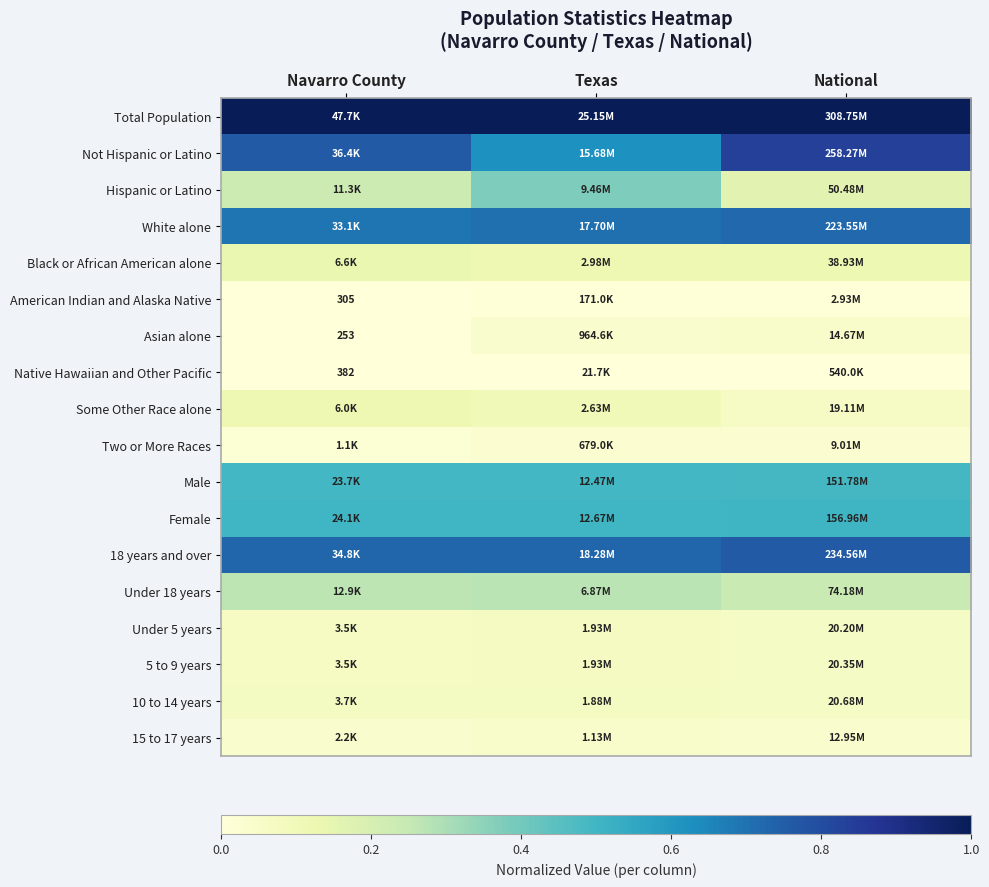

What is the total value across all series at Navarro County?

5.2